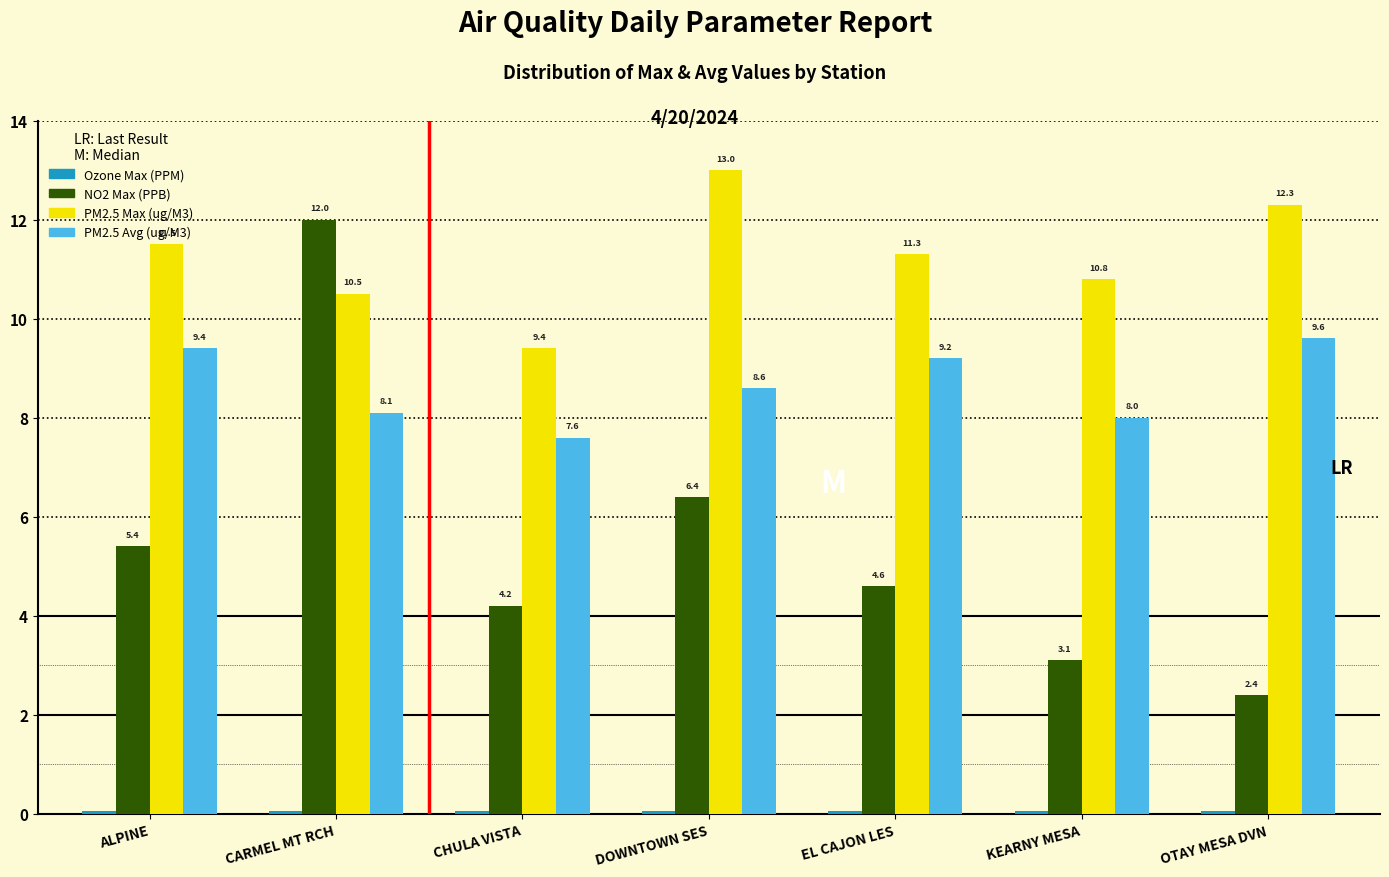

The PM2.5 Avg (ug/M3) series shows 13.9 at DOWNTOWN SES. True or false?

False